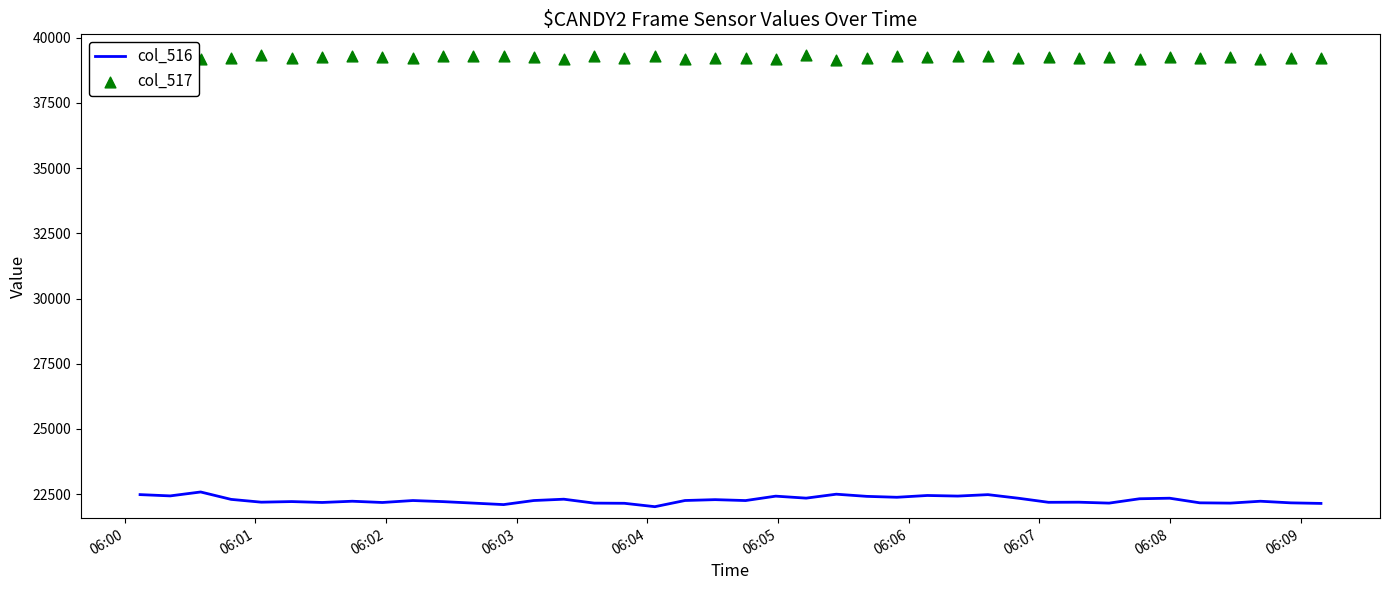

What is the total value across all series at 06:03?

61504